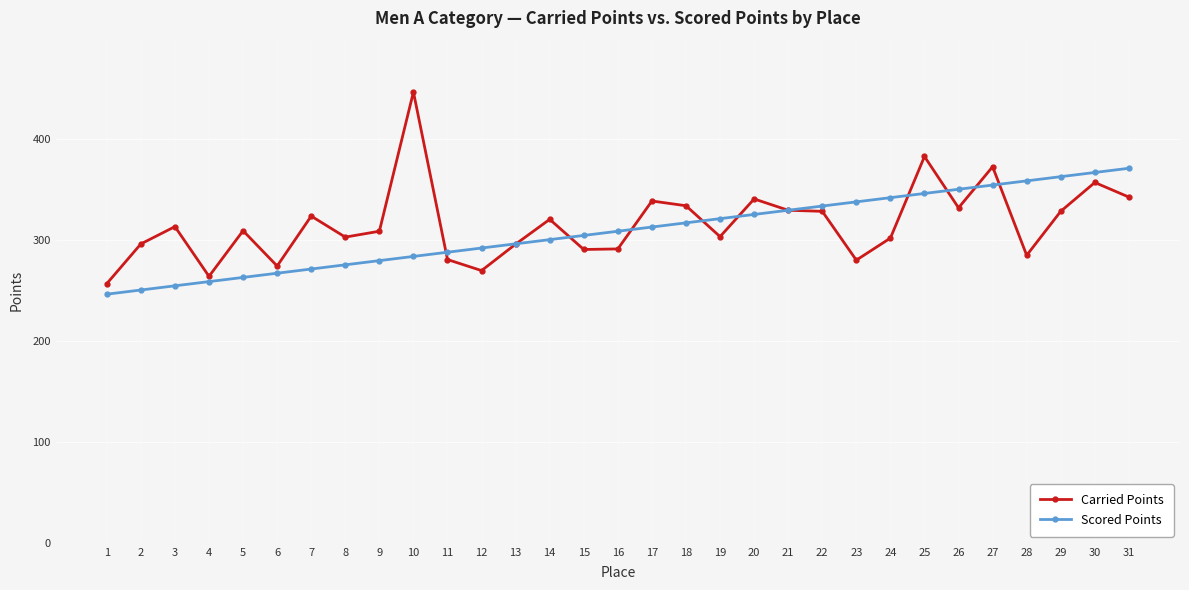

What is the difference between the highest and lowest values at 31?

28.5